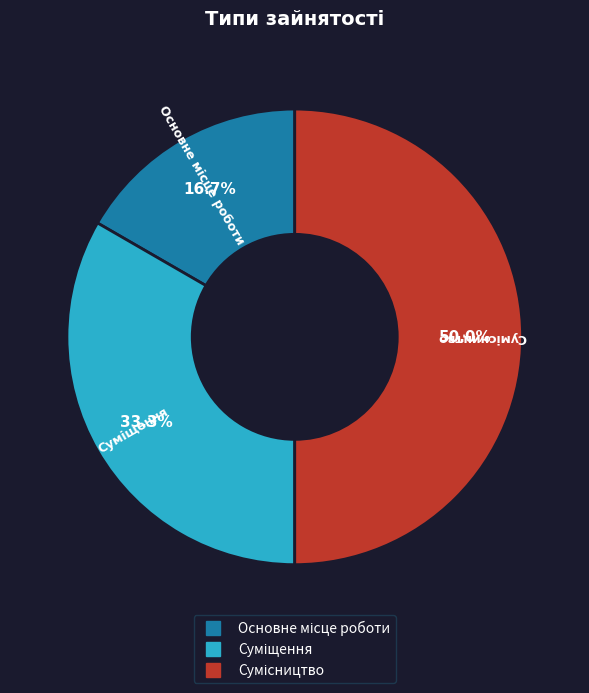

Combined, do Суміщення and Сумісництво account for over 50%?

Yes